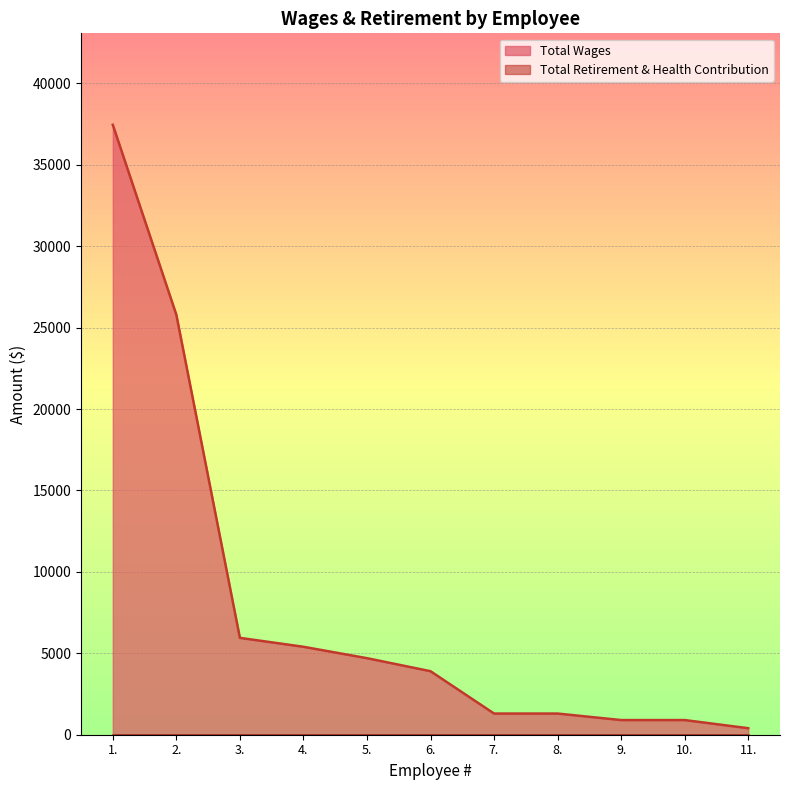

At which label is the value closest to 18925?

2.